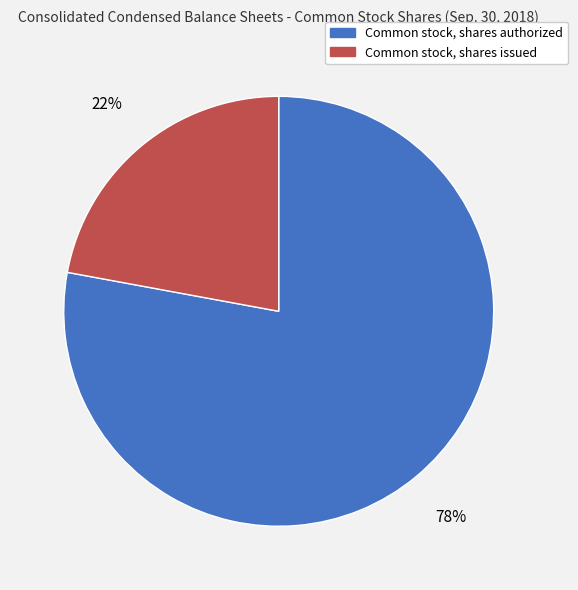

Approximately how many times larger is the value at Common stock, shares issued compared to Common stock, shares authorized?

0.3